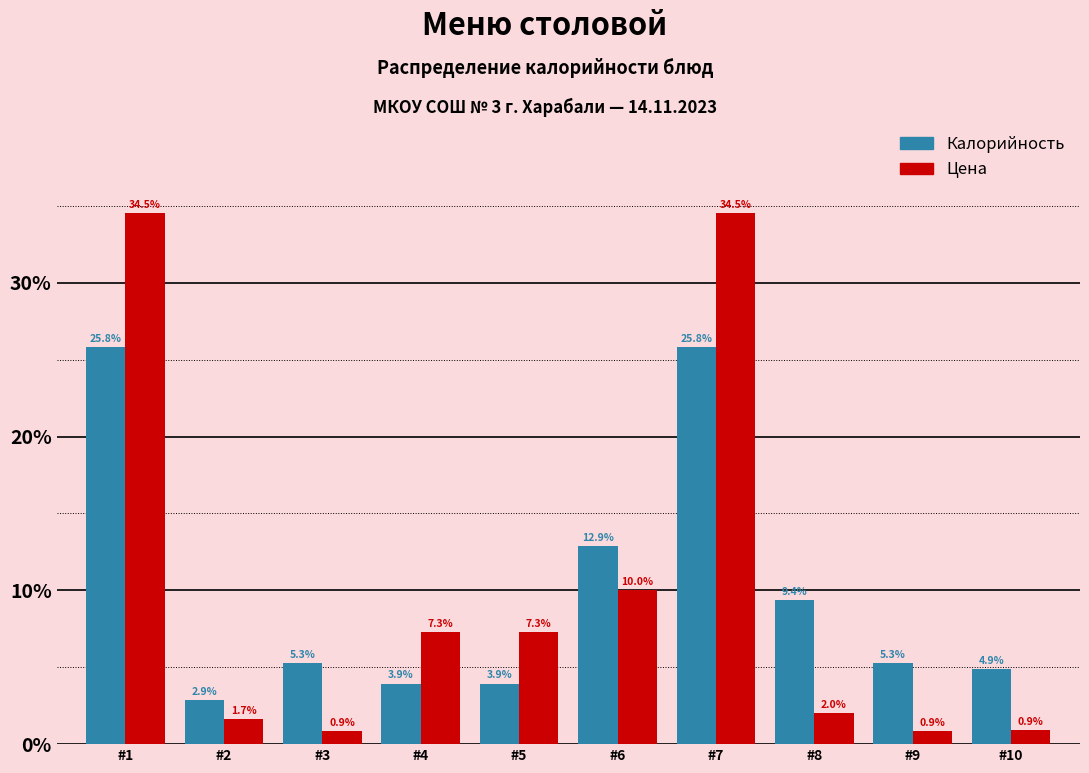

Reading right to left, what are all the values shown in this chart?

Калорийность: 4.9	5.3	9.4	25.8	12.9	3.9	3.9	5.3	2.9	25.8
Цена: 0.9	0.9	2.0	34.5	10.0	7.3	7.3	0.9	1.7	34.5